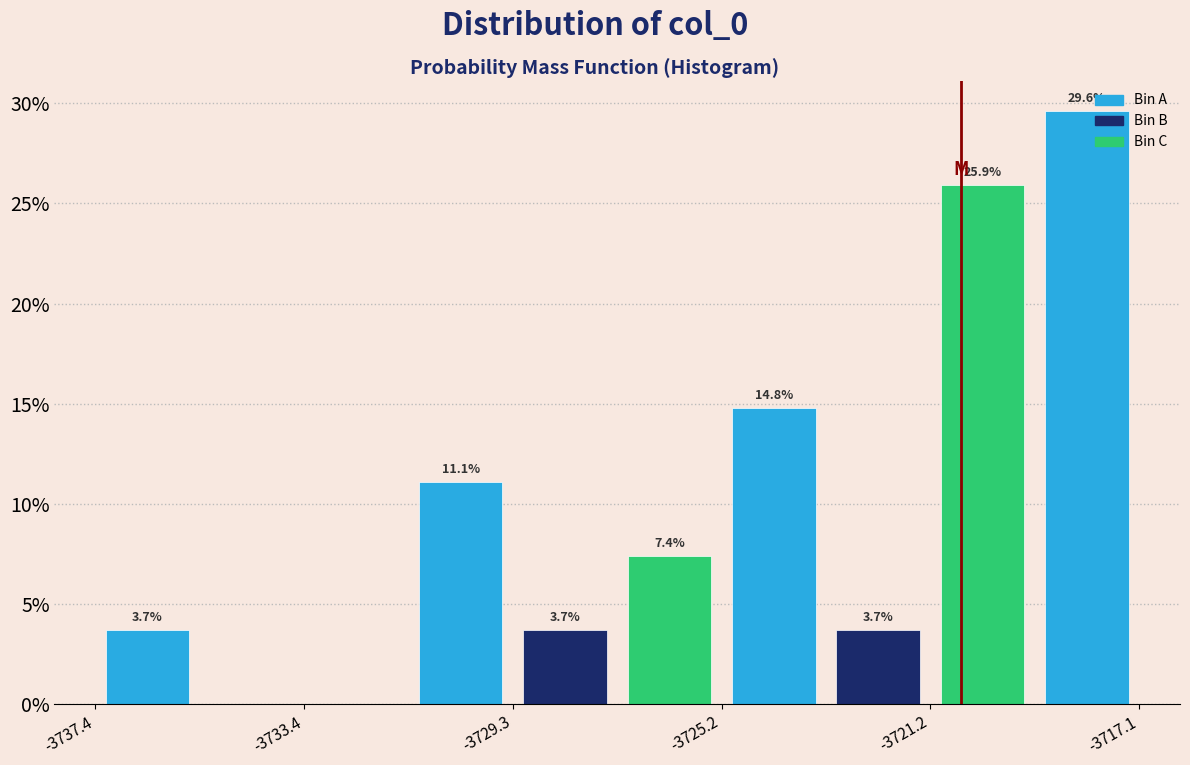

Which range on the x-axis has the tallest bar?

-3719.0 to -3717.0